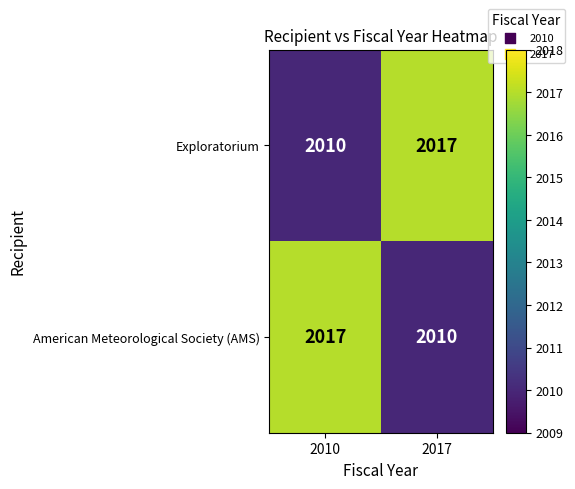

Rank the series at 2017 from highest to lowest value.

Exploratorium, American Meteorological Society (AMS)